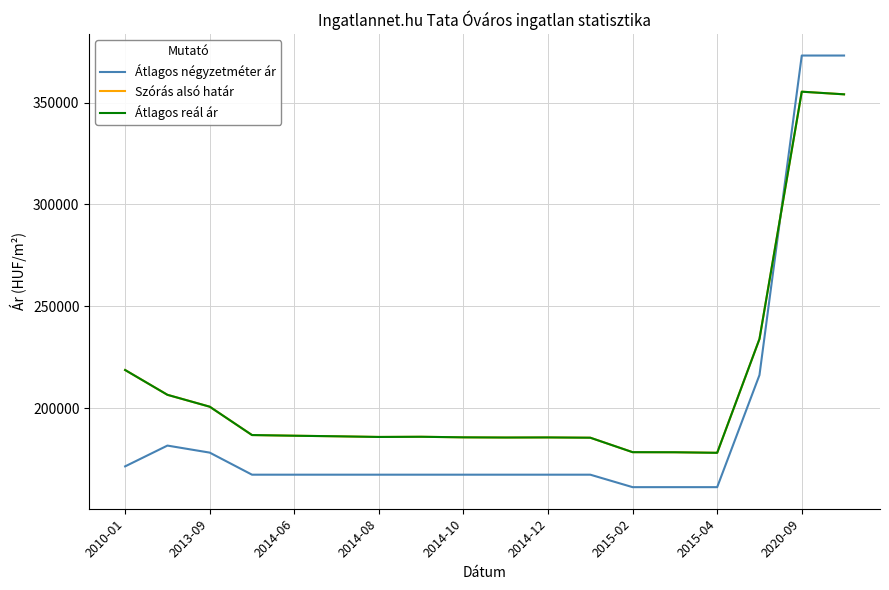

Does the chart have visible grid lines?

Yes